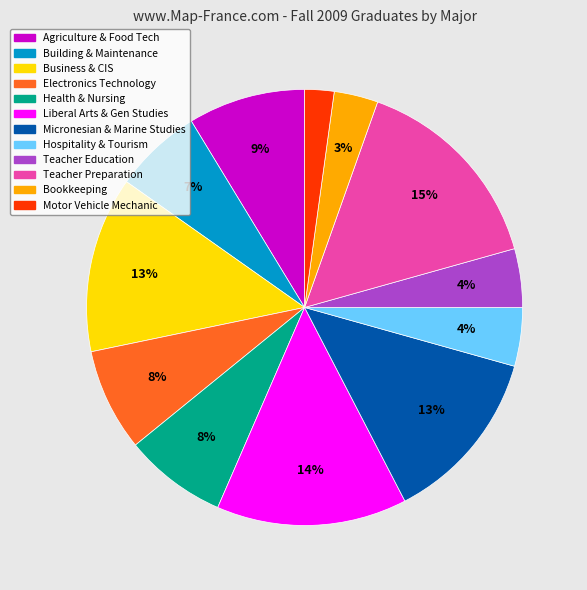

To the nearest percent, what is the average slice percentage?

8%